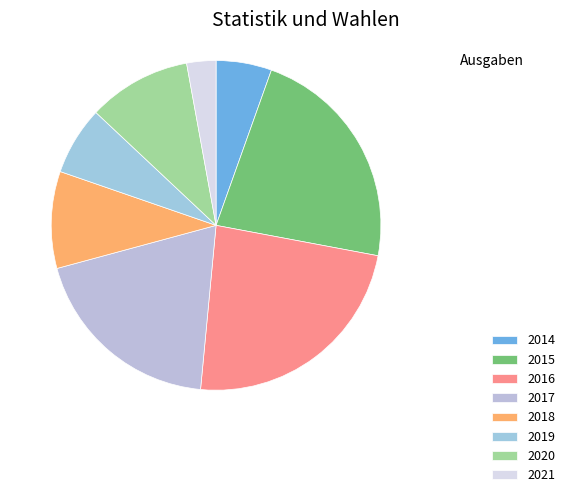

To the nearest percent, what is the difference between the largest and smallest slice percentages?

21%